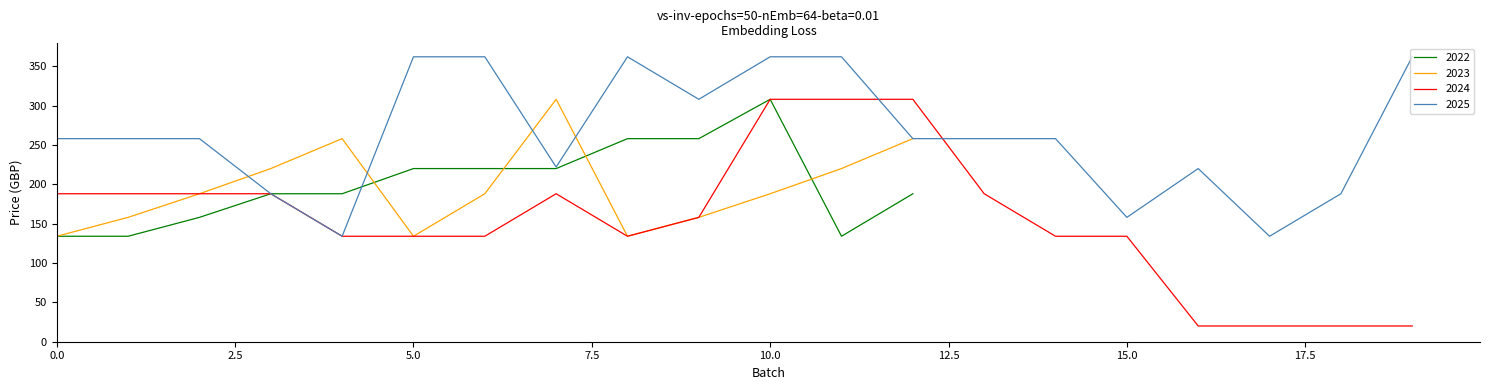

The value of 2023 at 5.0 is 134. True or false?

True